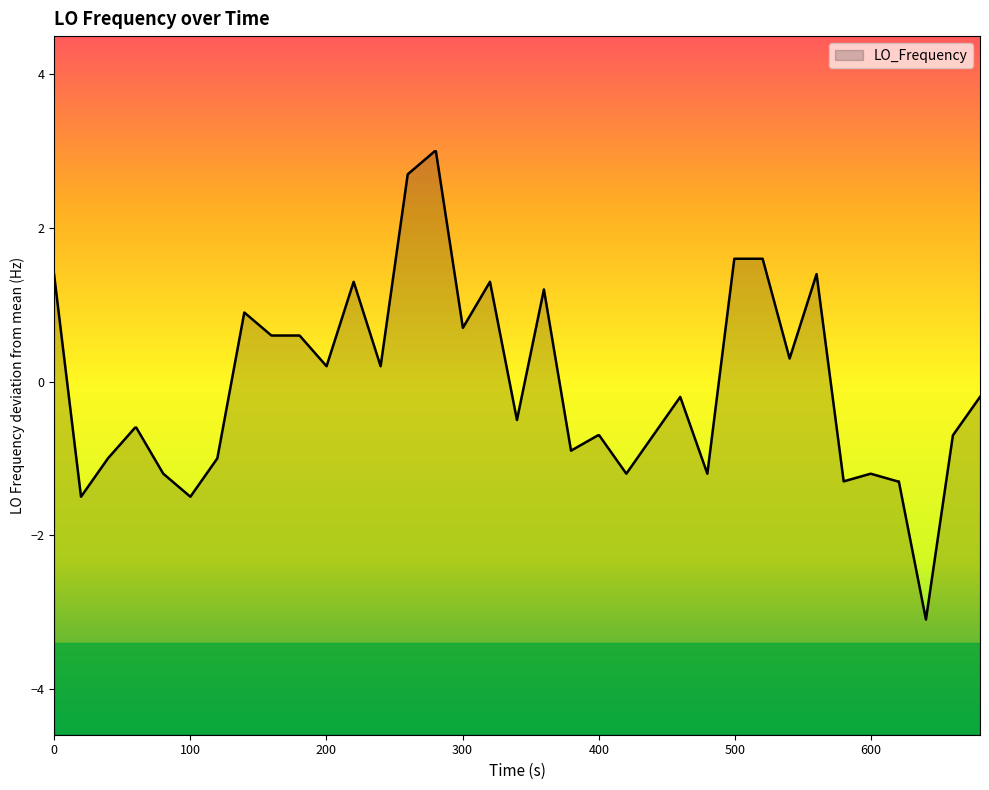

What is the difference between the maximum and minimum values?

6.1